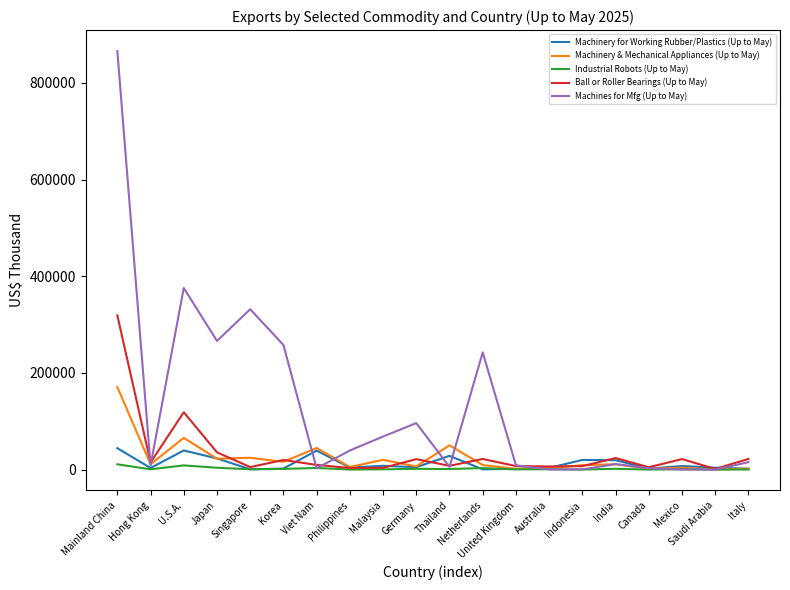

What is the total value across all series at Korea?

296865